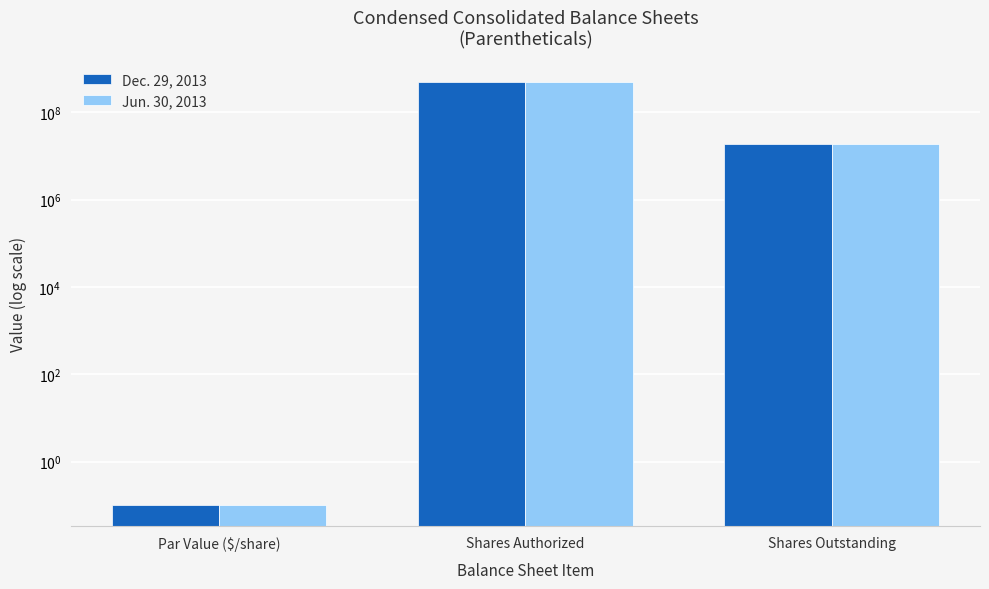

What is the approximate value of Jun. 30, 2013 at Shares Outstanding?

19205209.0